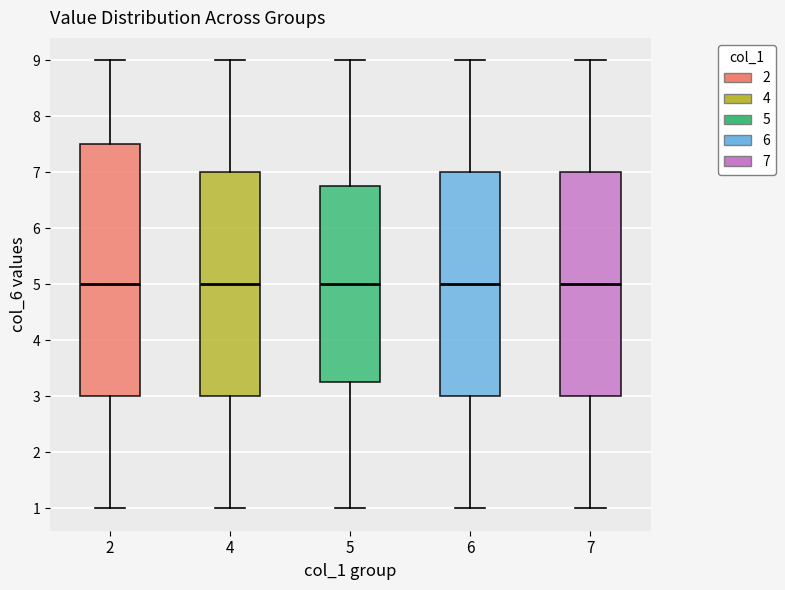

Reading left to right, read every box against the y-axis: the position of its median line, the range the box covers, and the ends of its whiskers. The values are not printed on the chart, so give them approximately, as read against the axis.

2: median 5.0, box 3.0 to 7.5, whiskers 1.0 to 9.0
4: median 5.0, box 3.0 to 7.0, whiskers 1.0 to 9.0
5: median 5.0, box 3.3 to 6.8, whiskers 1.0 to 9.0
6: median 5.0, box 3.0 to 7.0, whiskers 1.0 to 9.0
7: median 5.0, box 3.0 to 7.0, whiskers 1.0 to 9.0